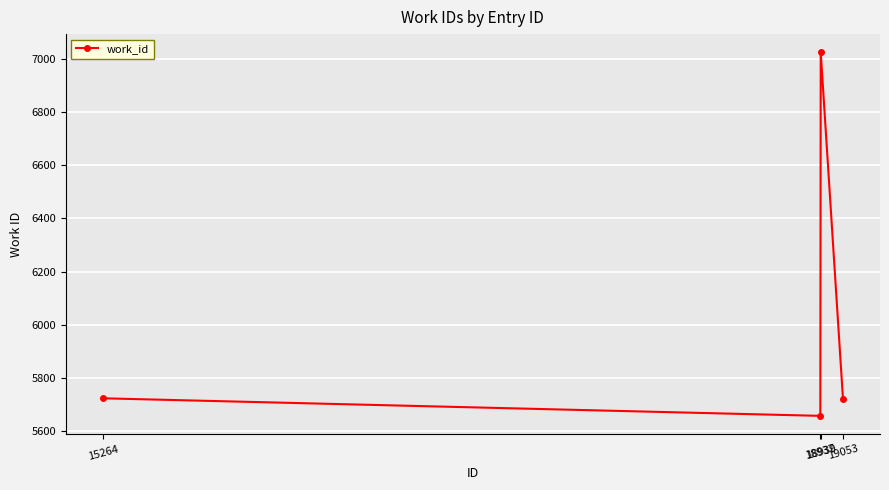

Which has a higher value, 18937 or 18939?

18939